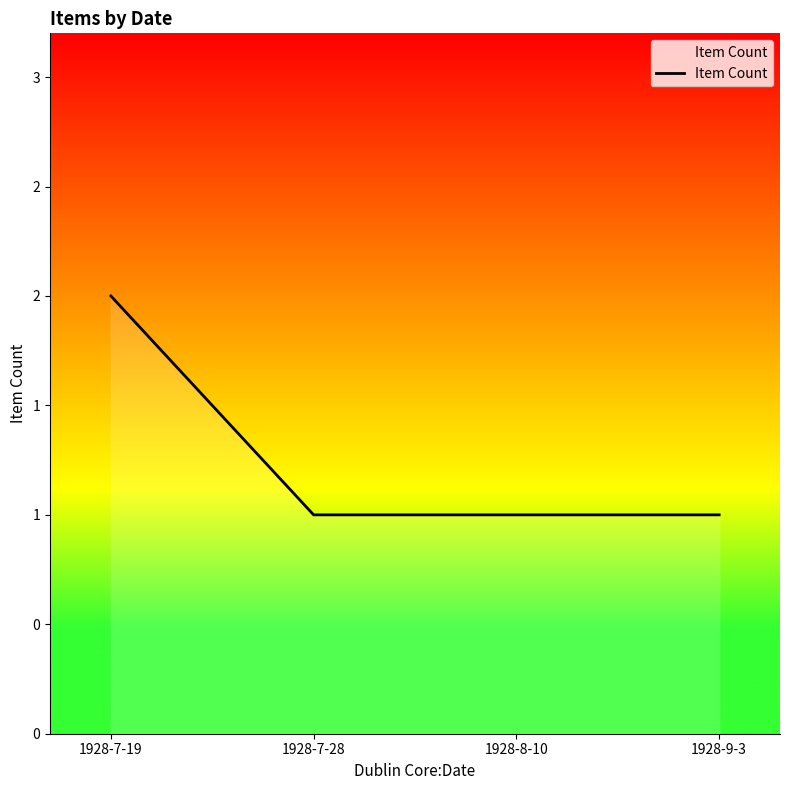

Does the chart display data point markers on the line(s)?

No